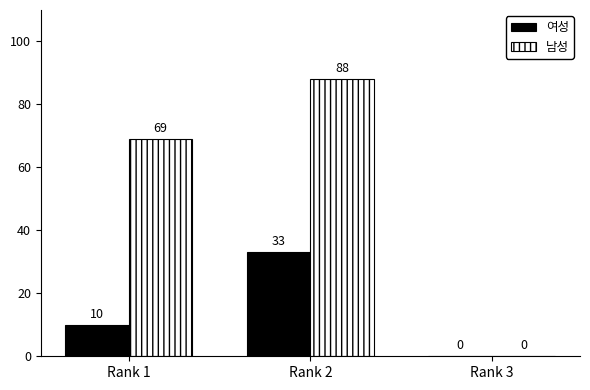

Is the value of 여성 at Rank 3 greater than the value of 남성 at Rank 1?

No